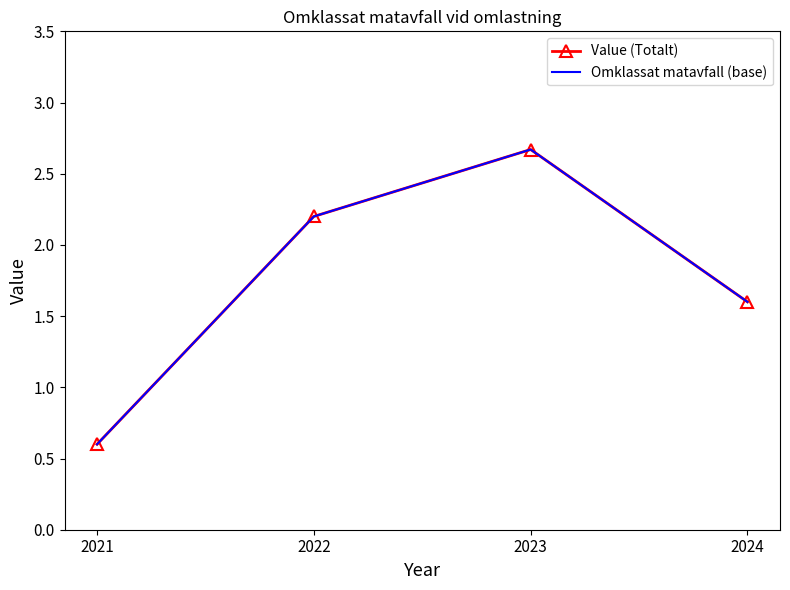

Is it true that Omklassat matavfall (base) equals 0.6 at 2024?

False